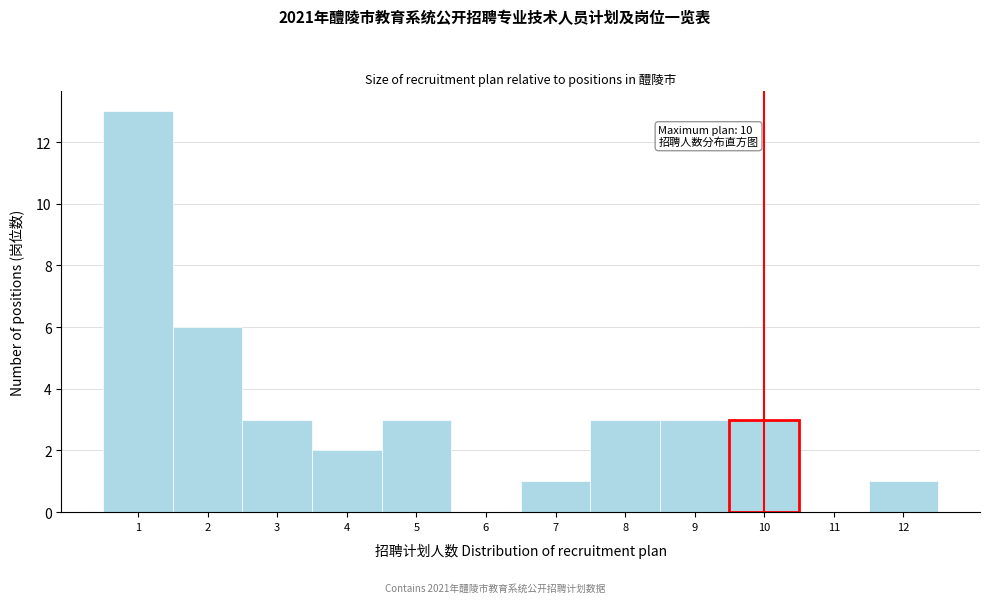

Over which range of the x-axis is the bar tallest?

0.5 to 1.5